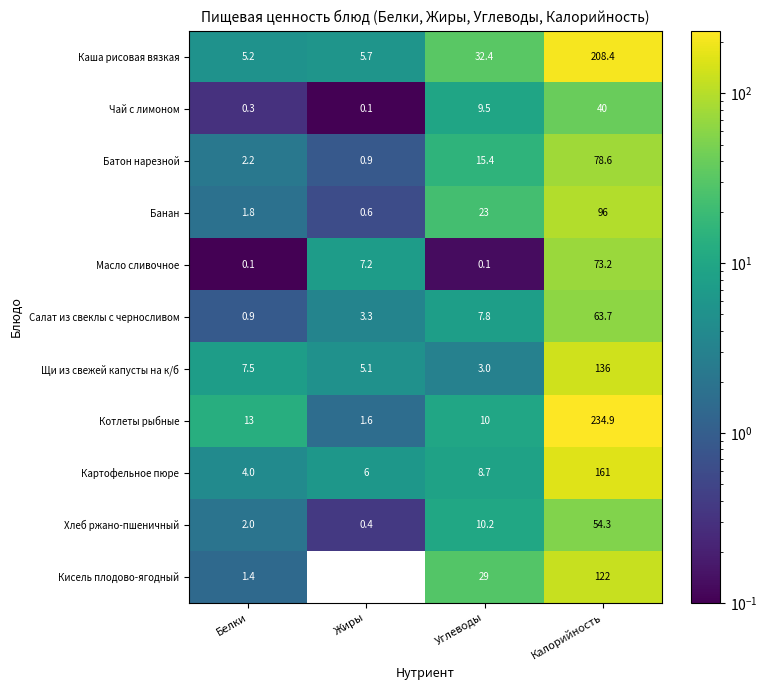

Is it true that Щи из свежей капусты на к/б equals 1.8 at Углеводы?

False